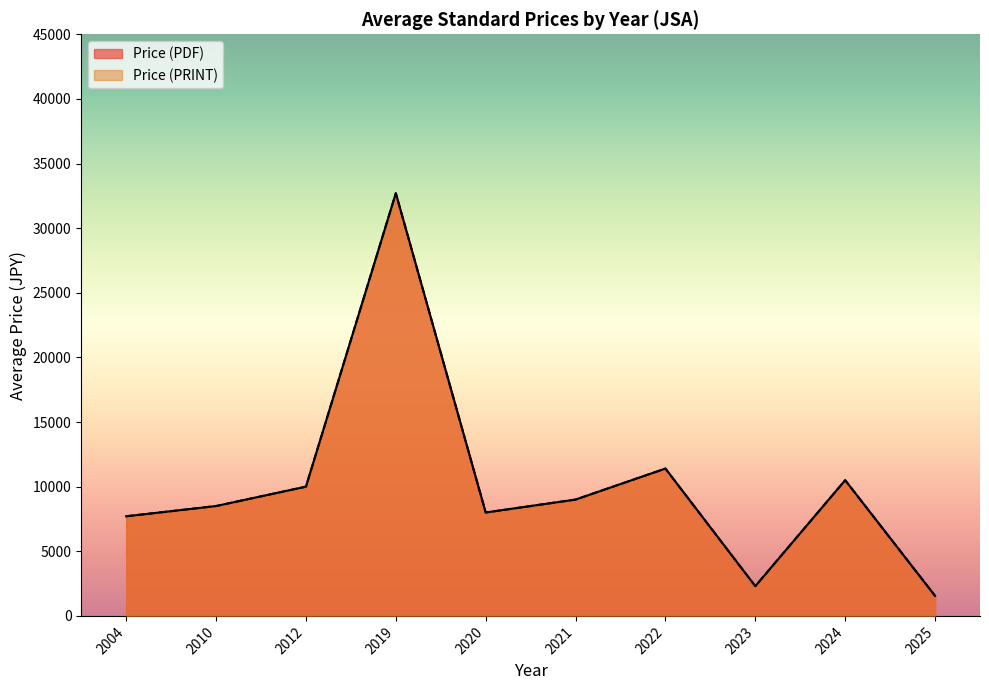

Which has a higher value, 2004 or 2004?

2004